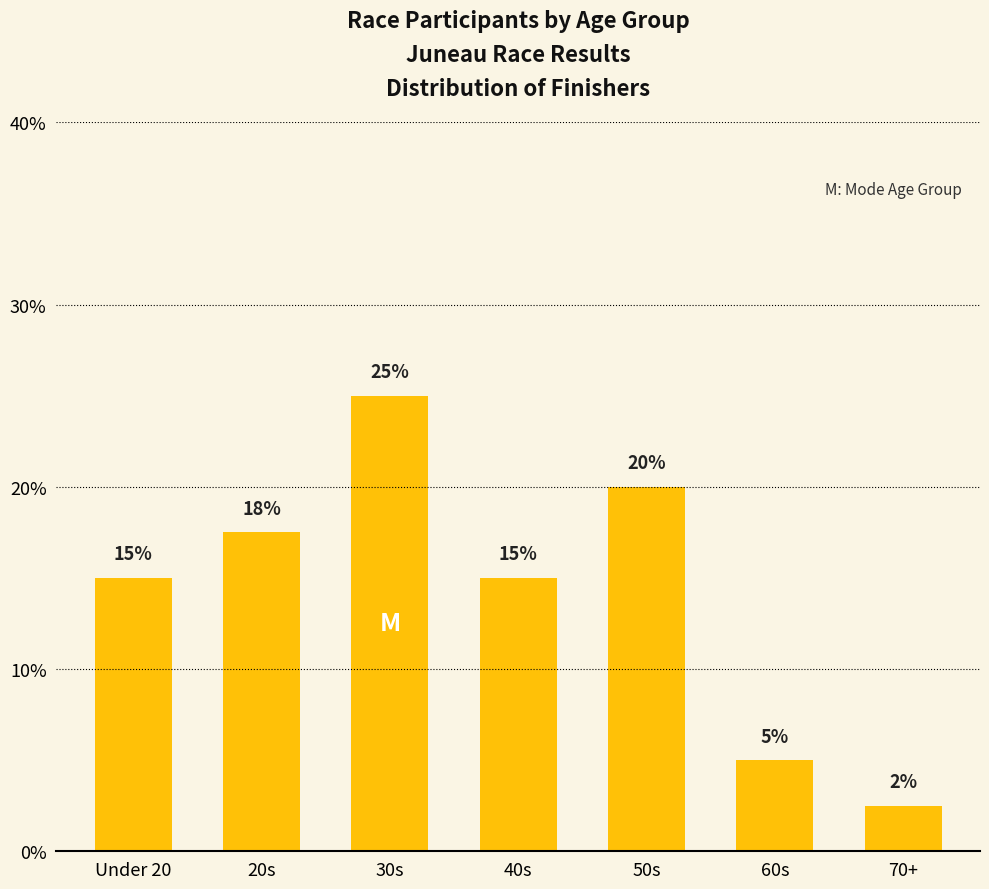

What value does the data have at 30s?

25.0